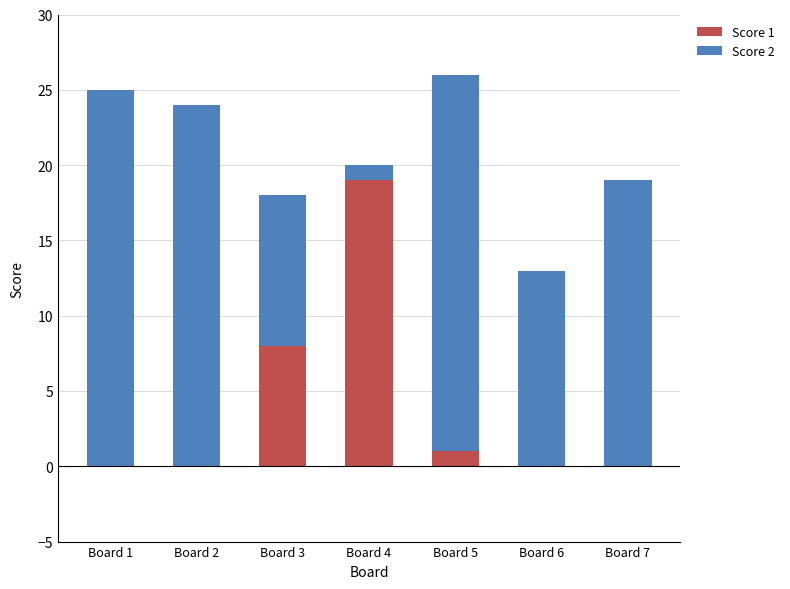

What is the total value across all series at Board 2?

24